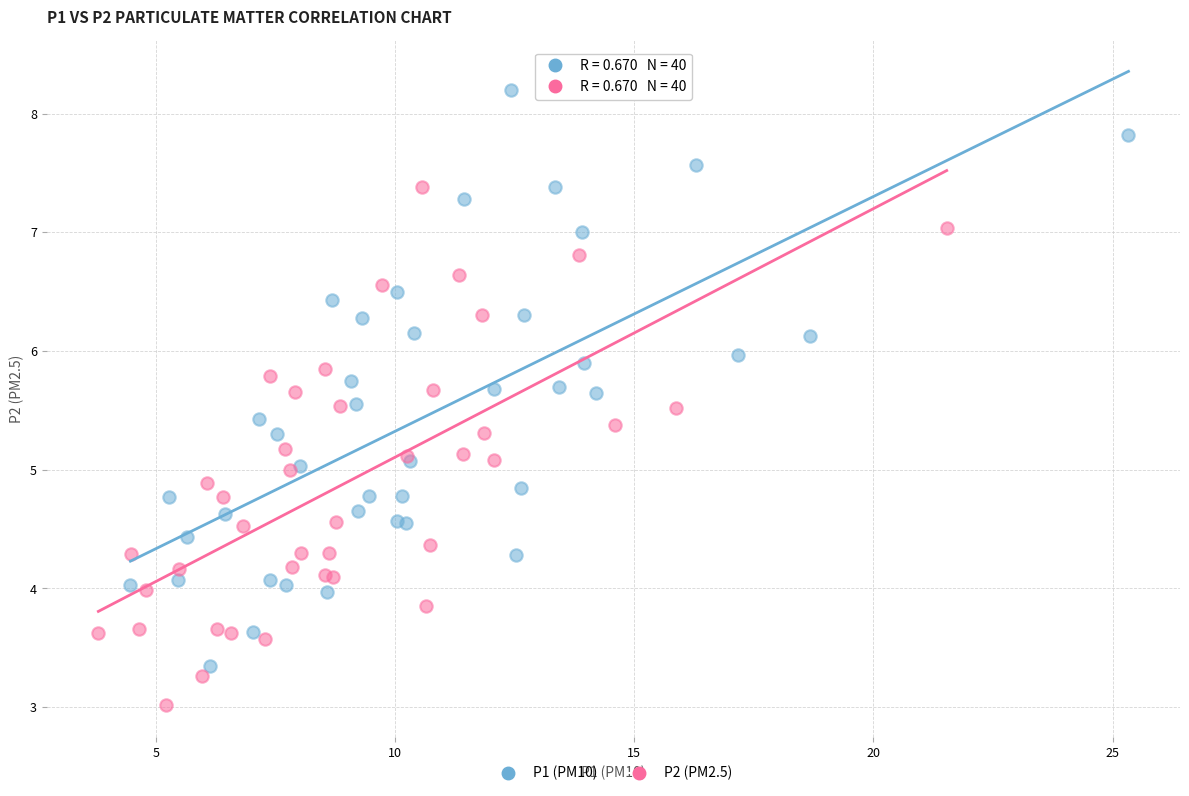

Which series contains the highest Y value?

P1 (PM10)